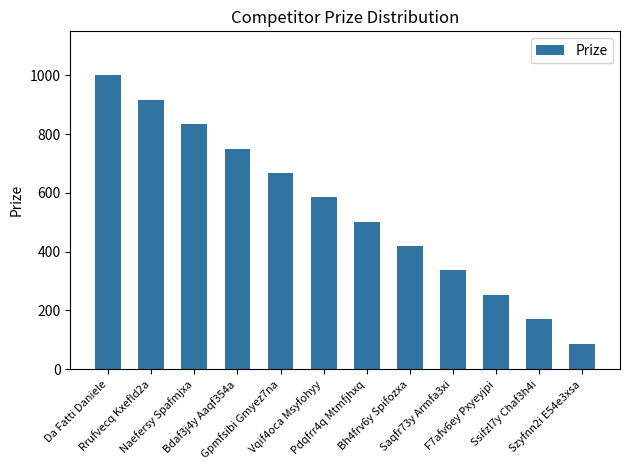

Which category has the lowest value across all series?

Szyfnn2i E54e3xsa